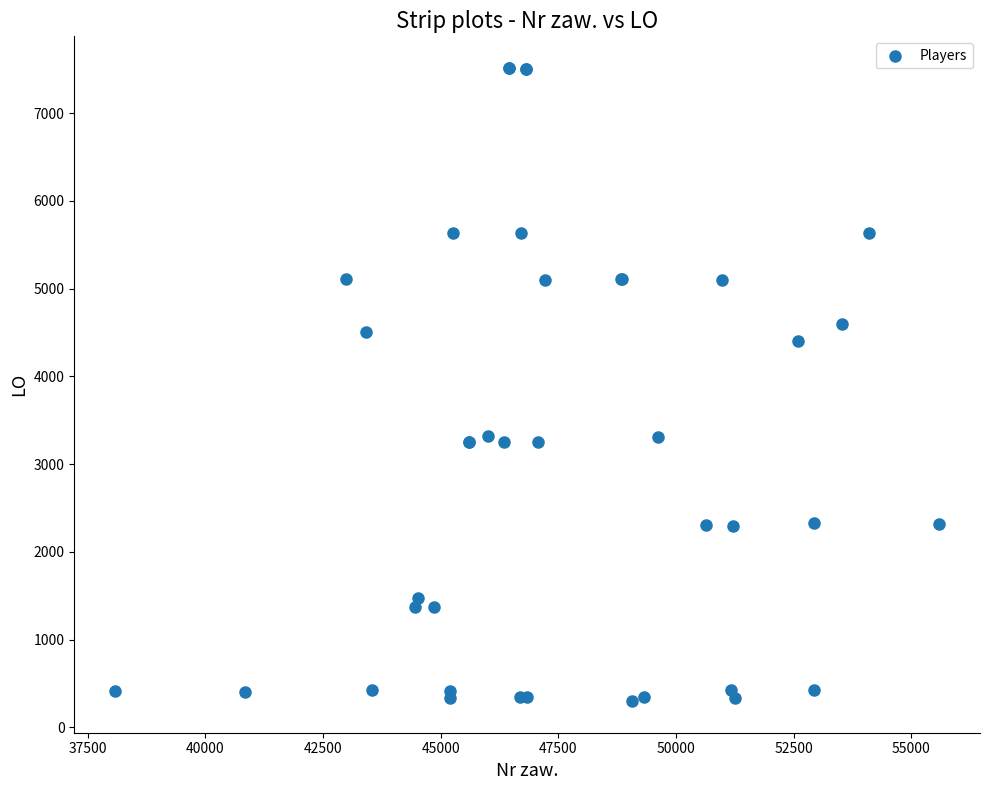

What Y value in the scatter plot is closest to 3907?

4401